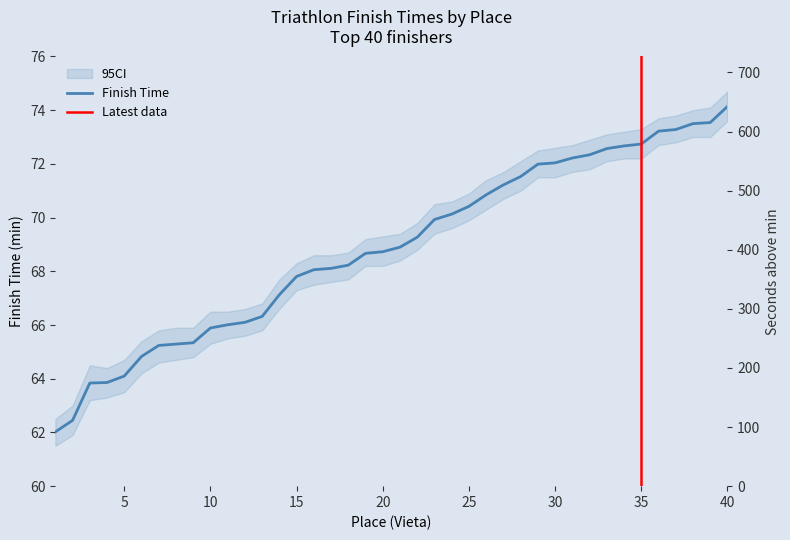

What is the change in value from 19 to 27?

+2.5